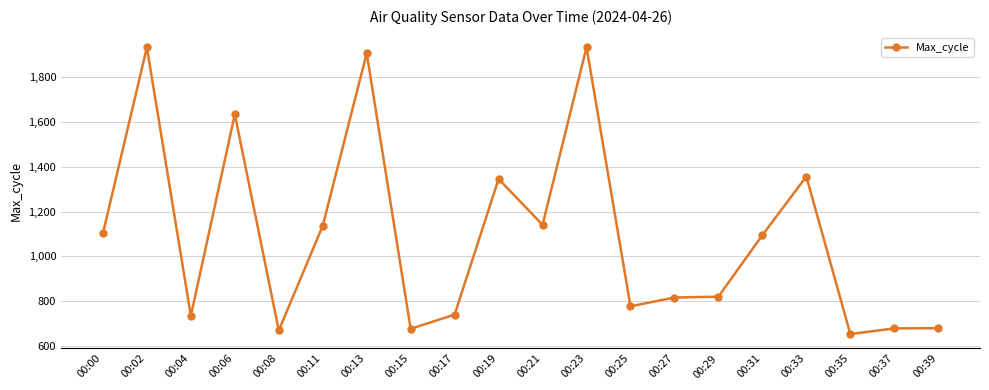

The chart shows a value of 566 at 00:29. True or false?

False